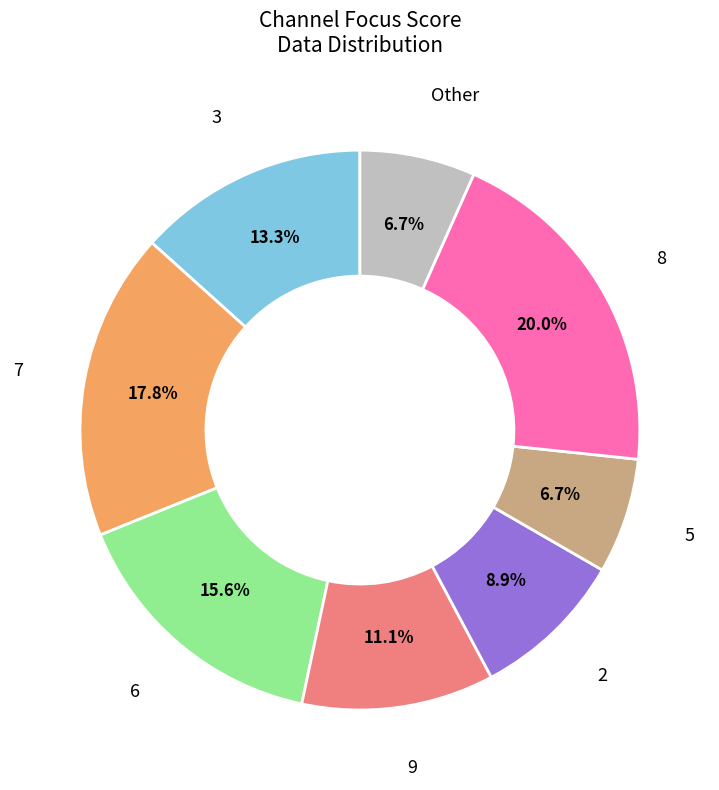

What is the ratio of the value at 8 to the value at 3?

1.5